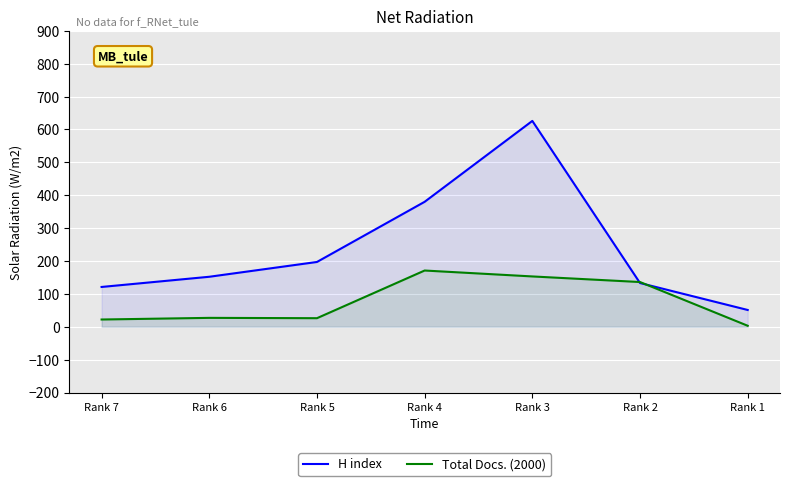

What is the sum of the Total Docs. (2000) values at Rank 6 and Rank 1?

30